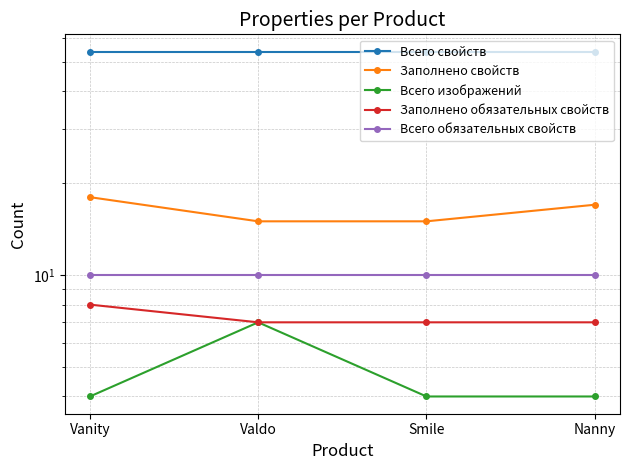

Does the chart display data point markers on the line(s)?

Yes